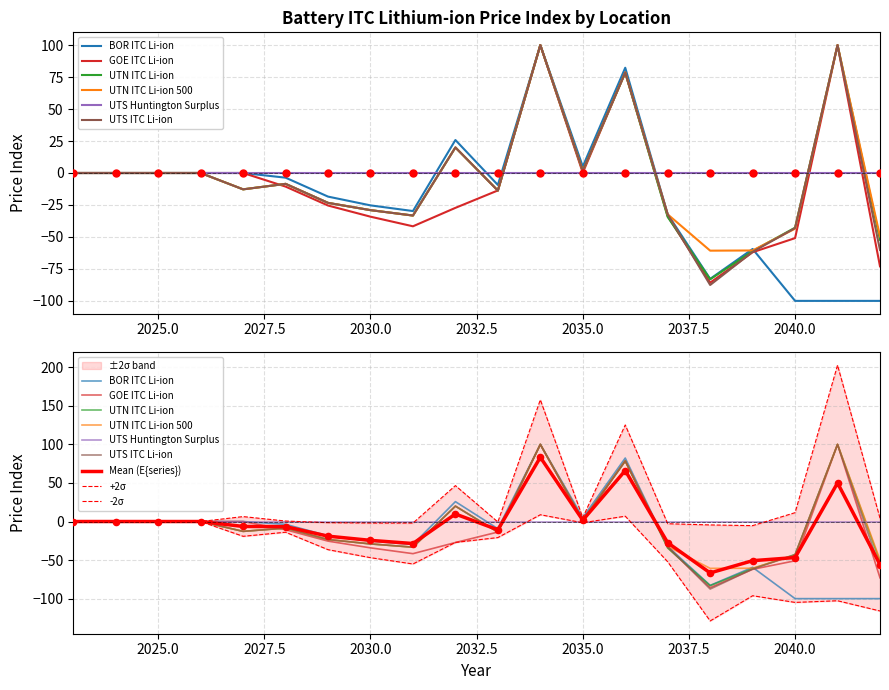

Which series reaches the maximum Y coordinate?

BAT.PX.BOR._.ITC.Lithium-ion